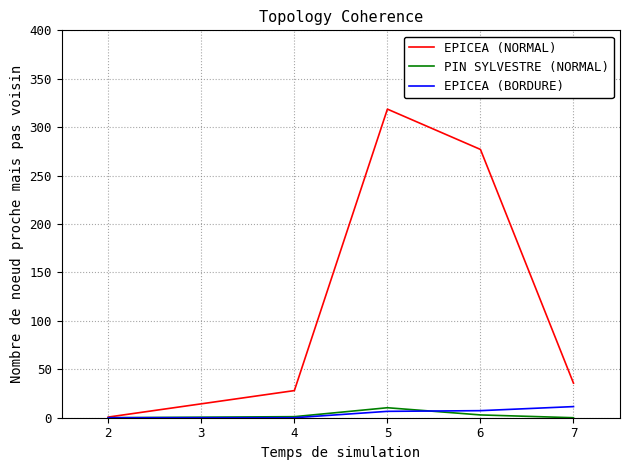

At how many categories does at least one series exceed 109?

2